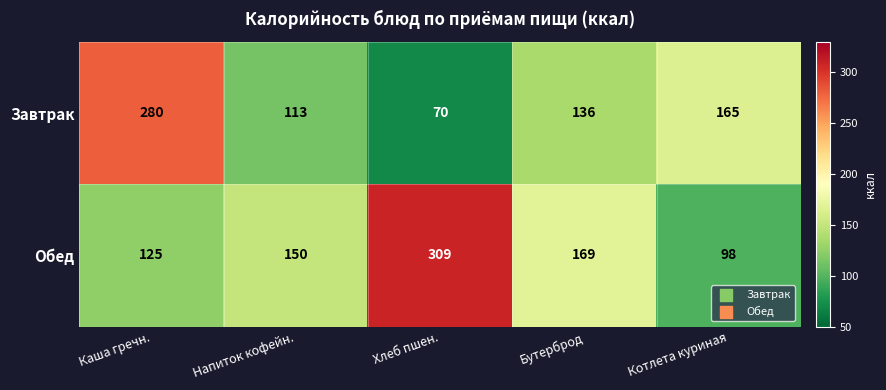

What is the sum of all Обед values?

851